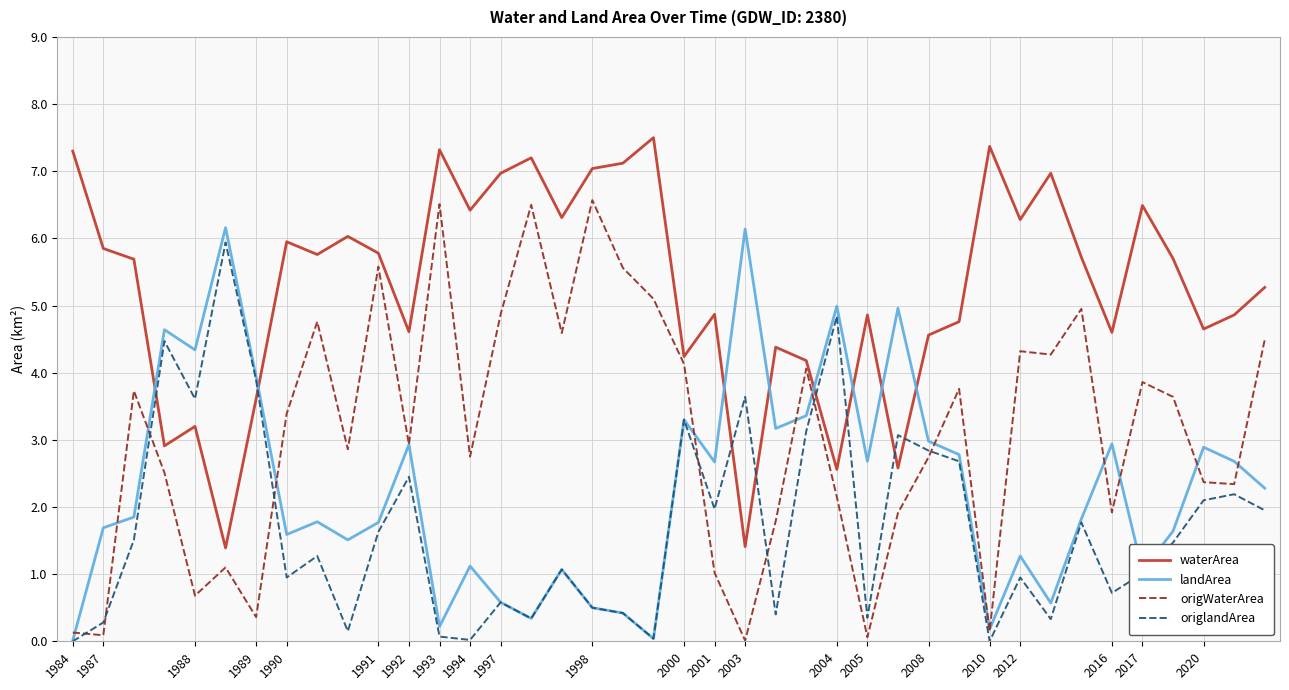

Is this an area chart (filled region under the line)?

No